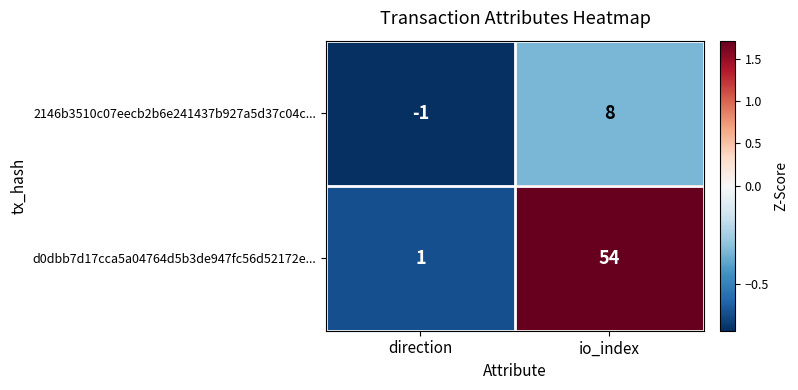

How many data points in 2146b3510c07eecb2b6e241437b927a5d37c04c... are less than 8?

1